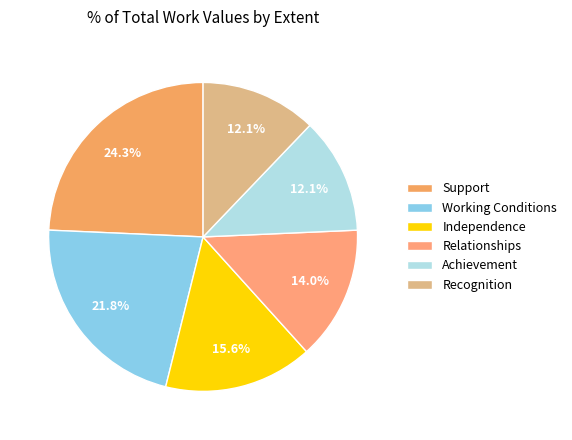

Is it true that Achievement is 5% of the pie?

False